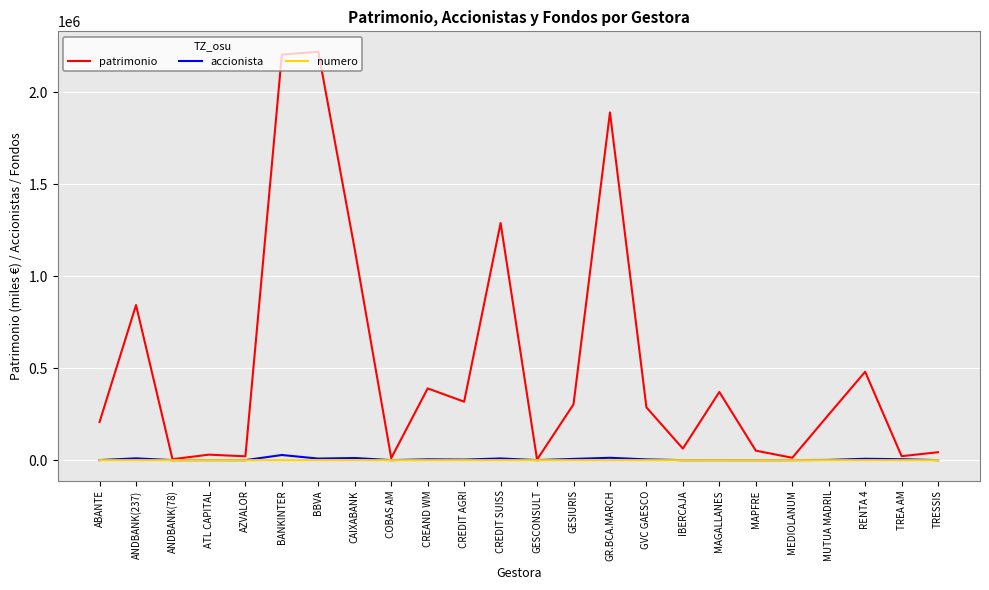

How many lines are shown in the chart?

3